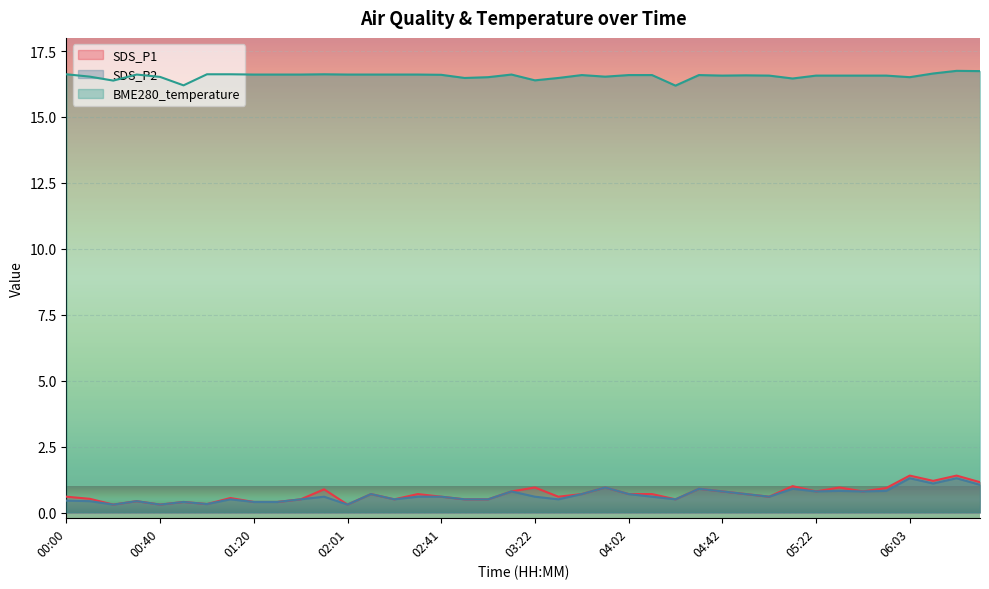

At which category does SDS_P2 reach its first local valley?

00:20